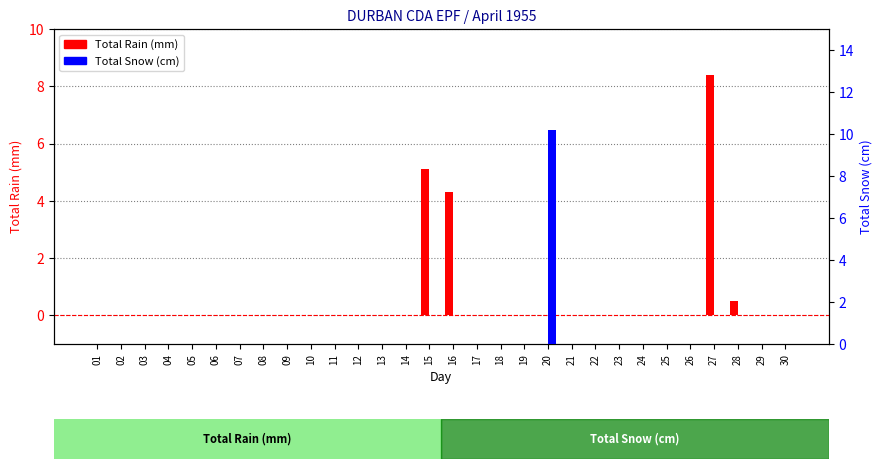

Reading right to left, transcribe all the data shown in this chart.

Total Rain (mm): 30=0.0	29=0.0	28=0.5	27=8.4	26=0.0	25=0.0	24=0.0	23=0.0	22=0.0	21=0.0	20=0.0	19=0.0	18=0.0	17=0.0	16=4.3	15=5.1	14=0.0	13=0.0	12=0.0	11=0.0	10=0.0	09=0.0	08=0.0	07=0.0	06=0.0	05=0.0	04=0.0	03=0.0	02=0.0	01=0.0
Total Snow (cm): 30=0.0	29=0.0	28=0.0	27=0.0	26=0.0	25=0.0	24=0.0	23=0.0	22=0.0	21=0.0	20=10.2	19=0.0	18=0.0	17=0.0	16=0.0	15=0.0	14=0.0	13=0.0	12=0.0	11=0.0	10=0.0	09=0.0	08=0.0	07=0.0	06=0.0	05=0.0	04=0.0	03=0.0	02=0.0	01=0.0